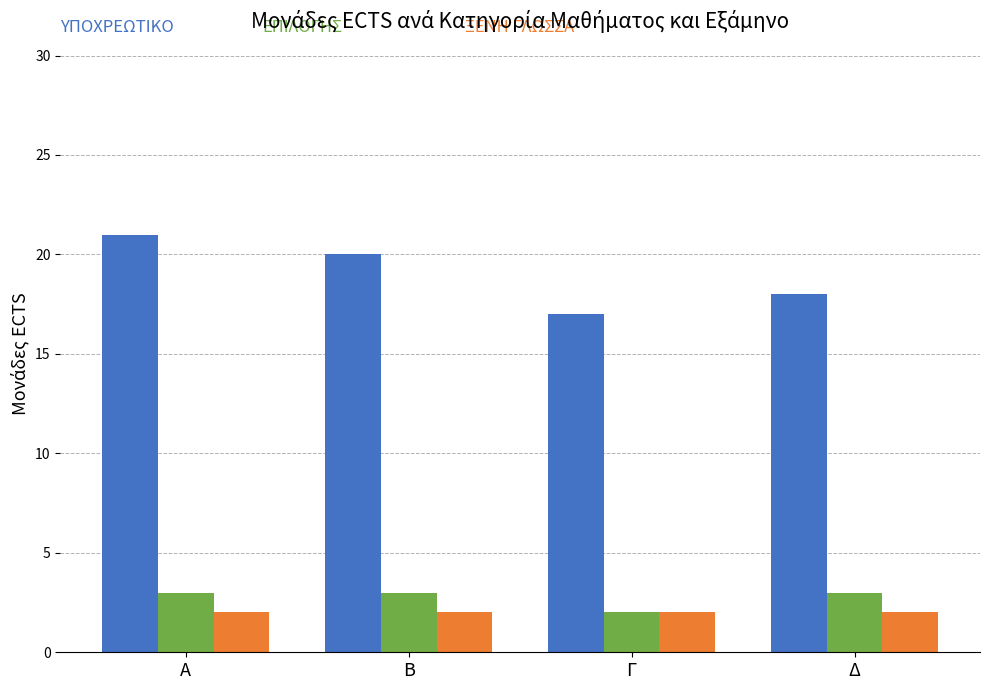

What is the difference between the highest and lowest values at Δ?

16